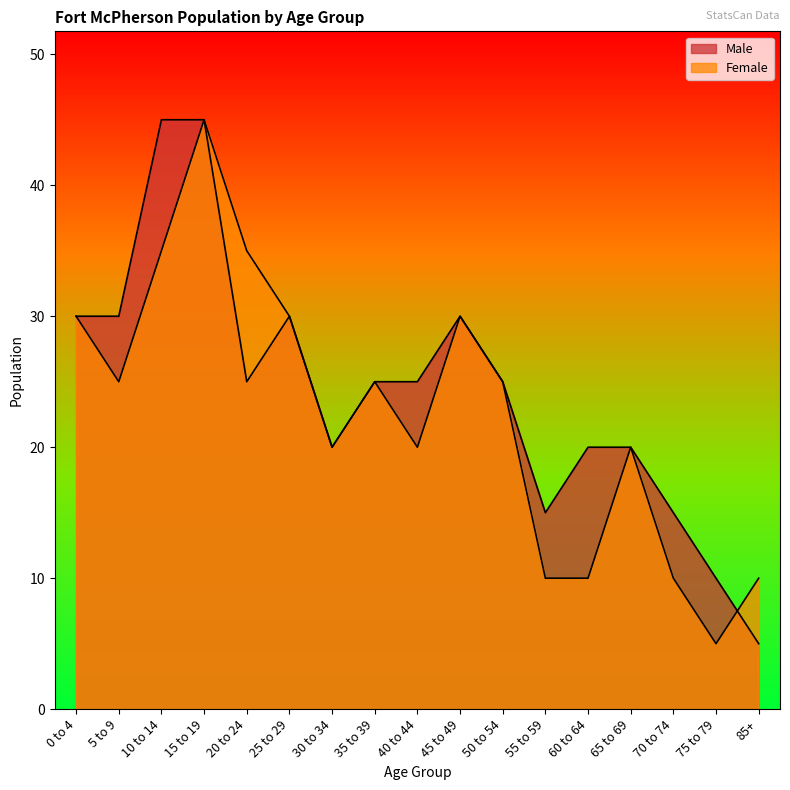

How many interior local peaks does the Female series have?

4